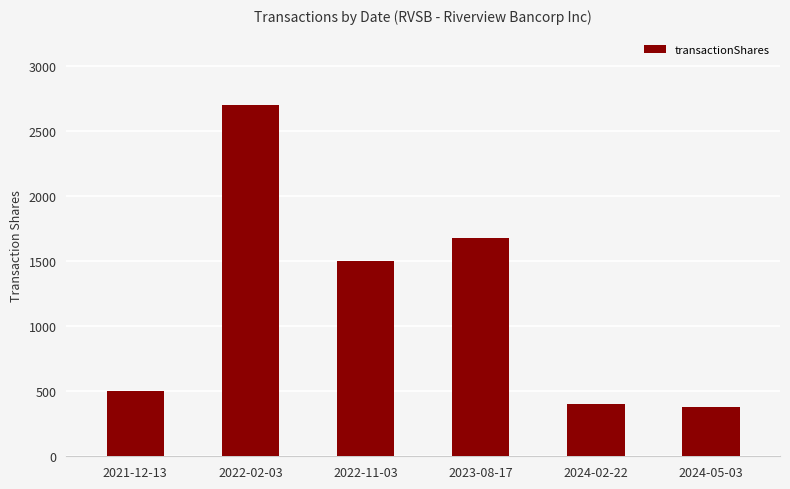

Which has a higher value, 2021-12-13 or 2024-02-22?

2021-12-13